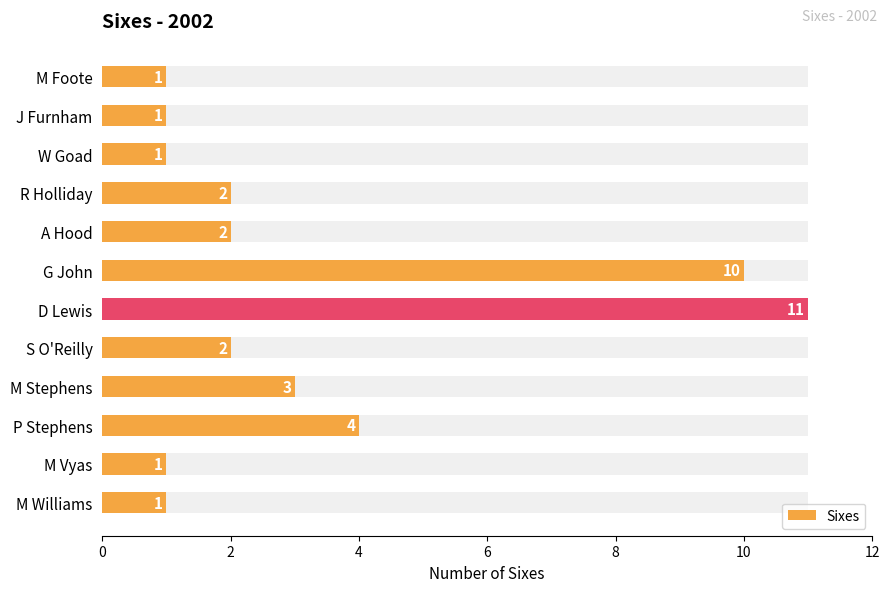

How many values are below 2?

5